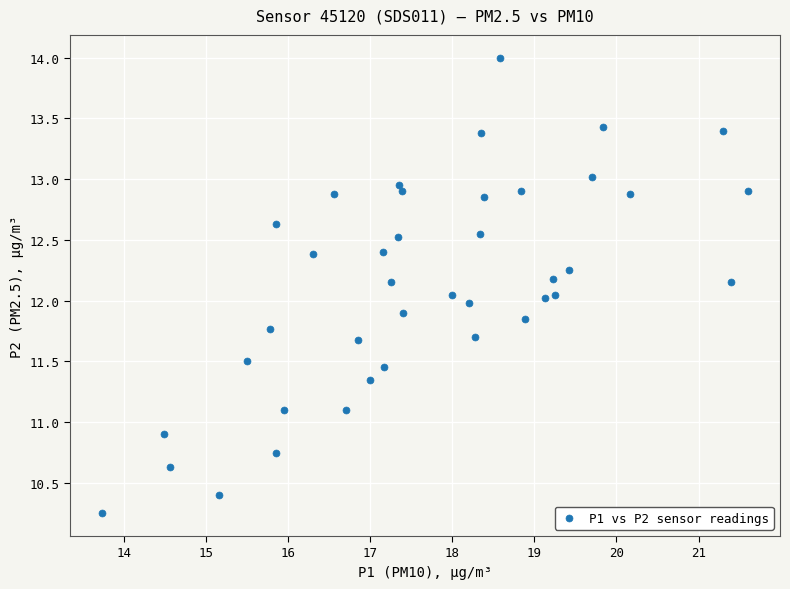

How many data points are displayed?

40